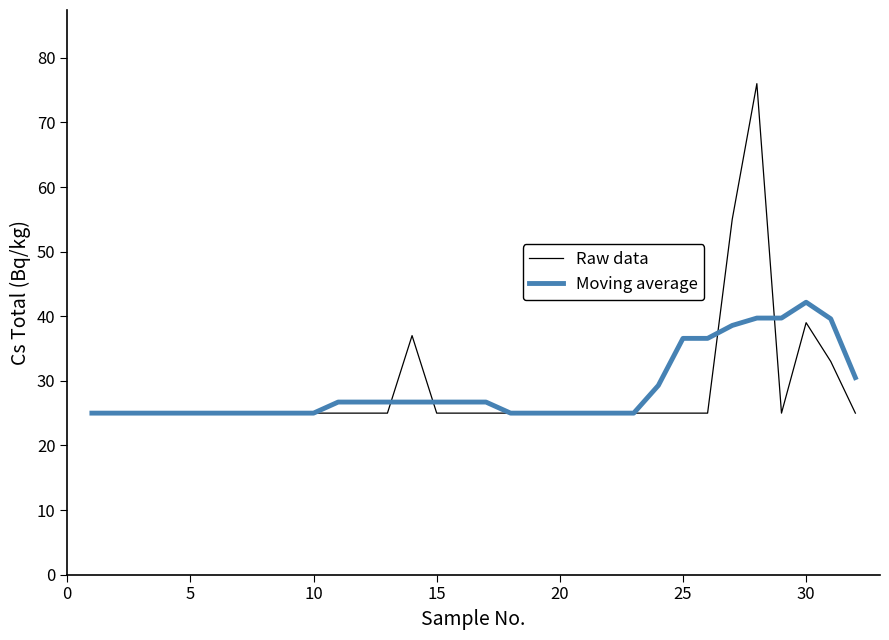

How many categories are shown in the chart?

32